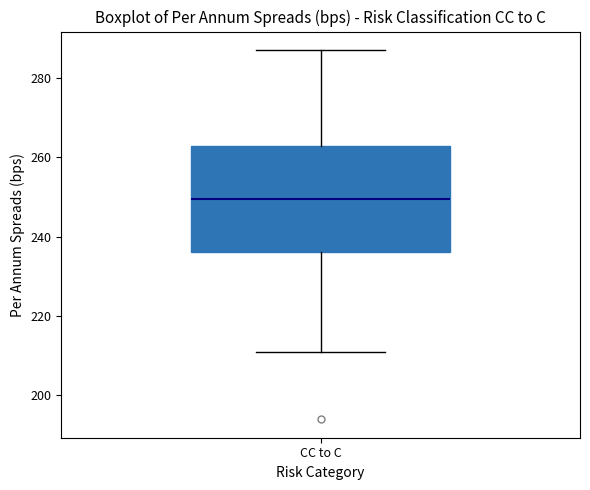

Transcribe this box plot: give where the median line is, the range the box spans, and where the two whiskers end, as read against the y-axis. The values are not printed on the chart, so give them approximately, as read against the axis.

median 250, box 236 to 262, whiskers 212 to 288